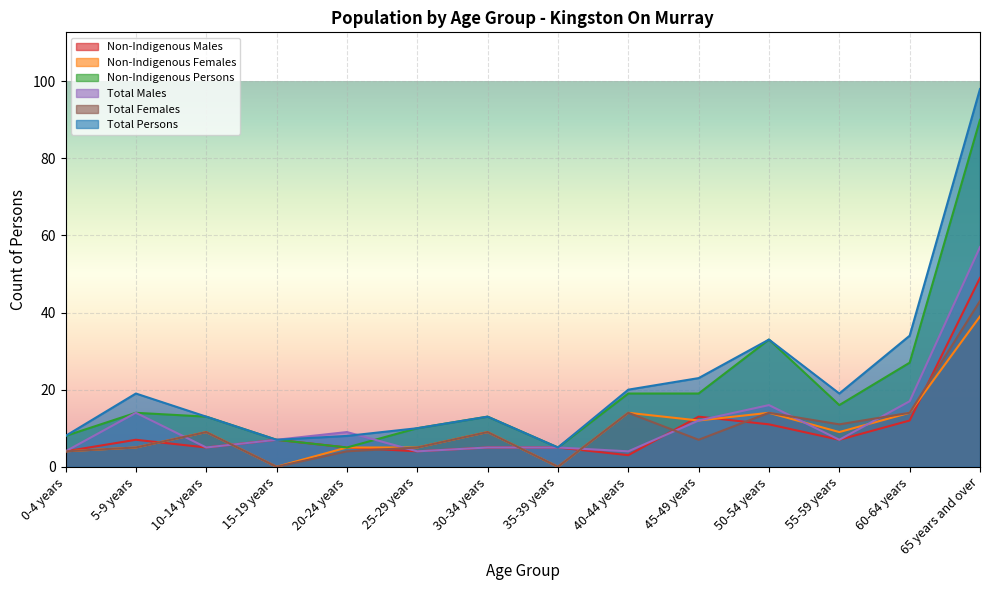

Which series has the largest total across all categories?

Total Persons